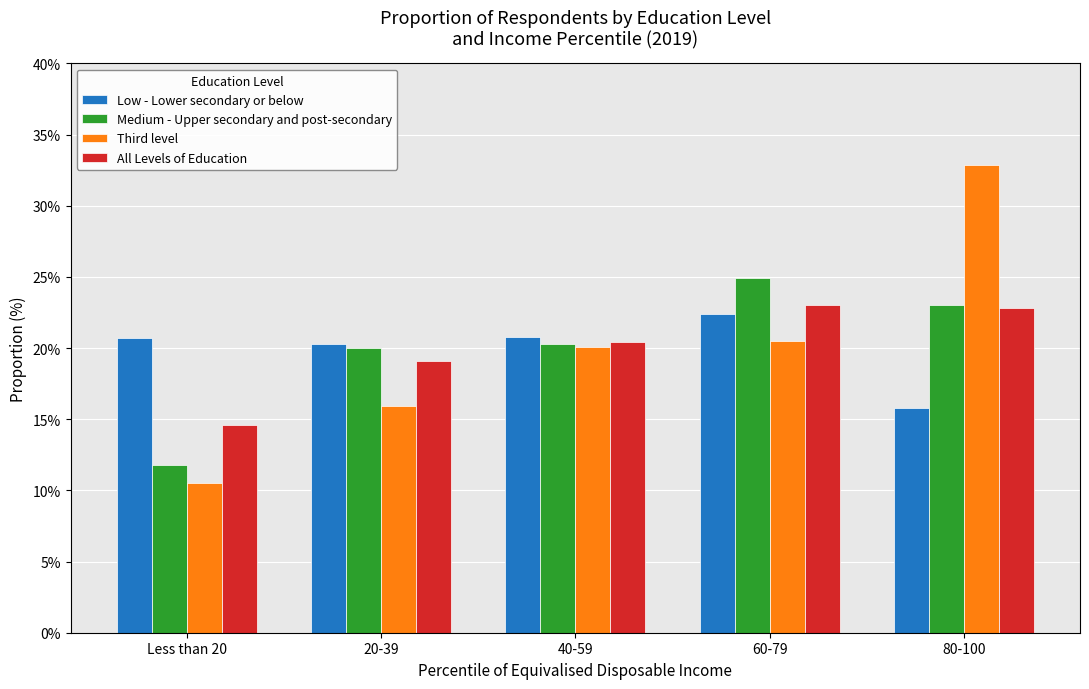

What is the label of the 2nd bar from the left?

20-39